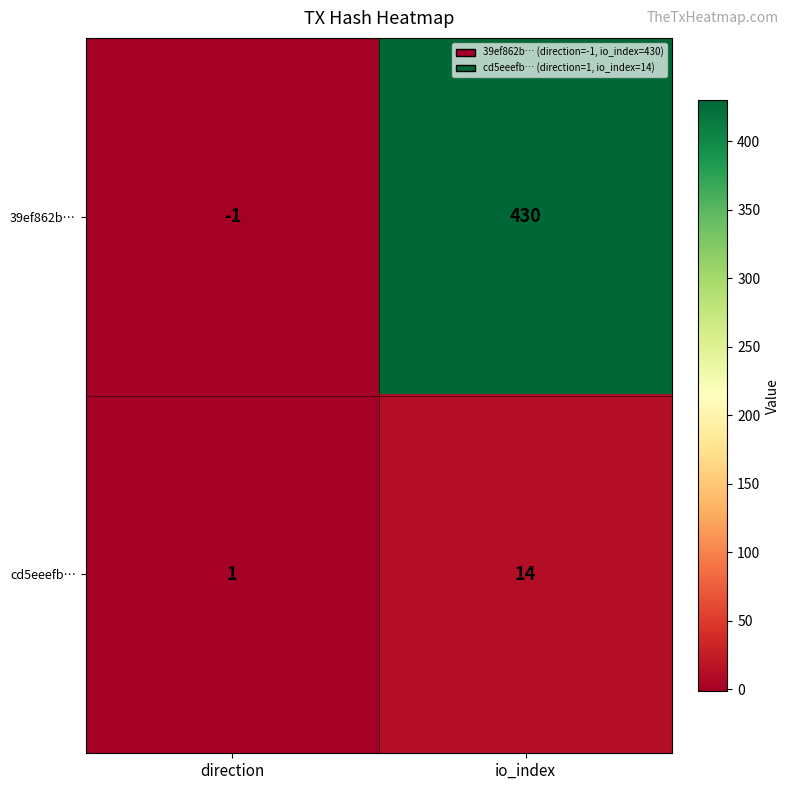

Where is cd5eeefb… nearest to the value 7?

direction